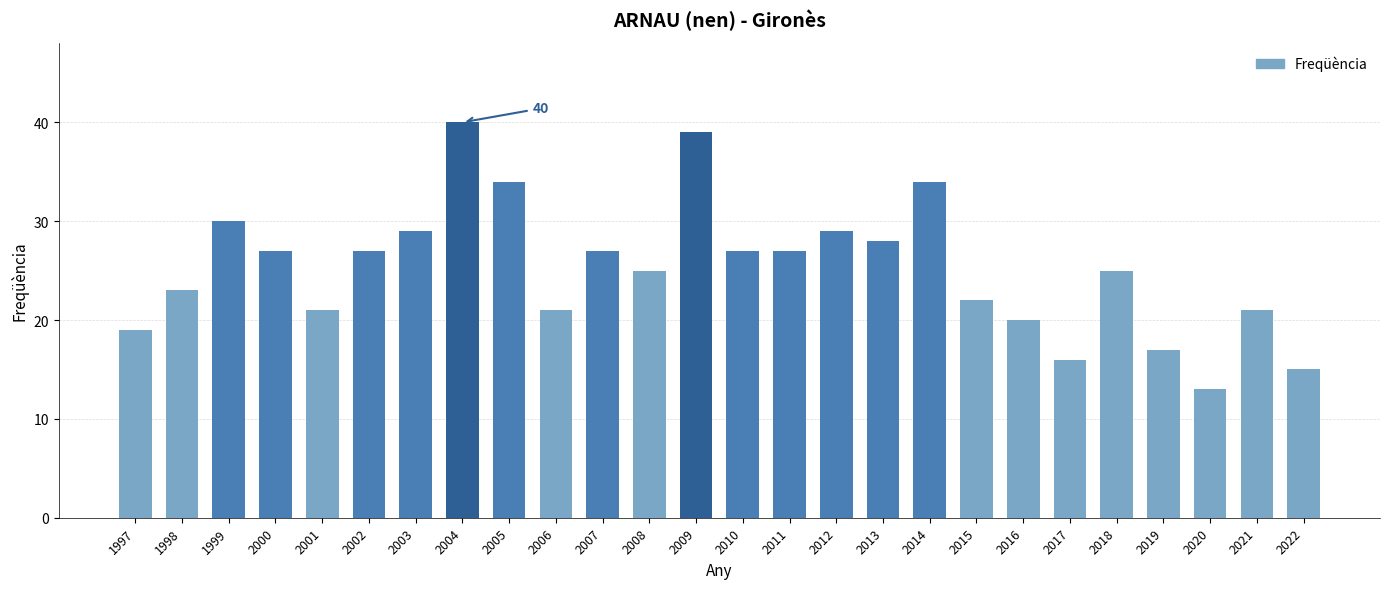

Are the bars horizontal?

No